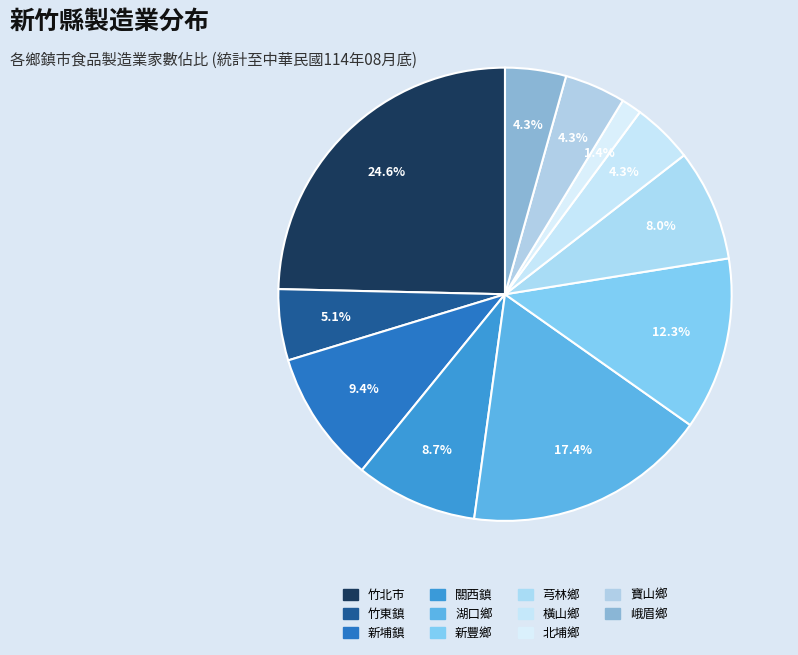

Is it true that 竹東鎮 is 1% of the pie?

False